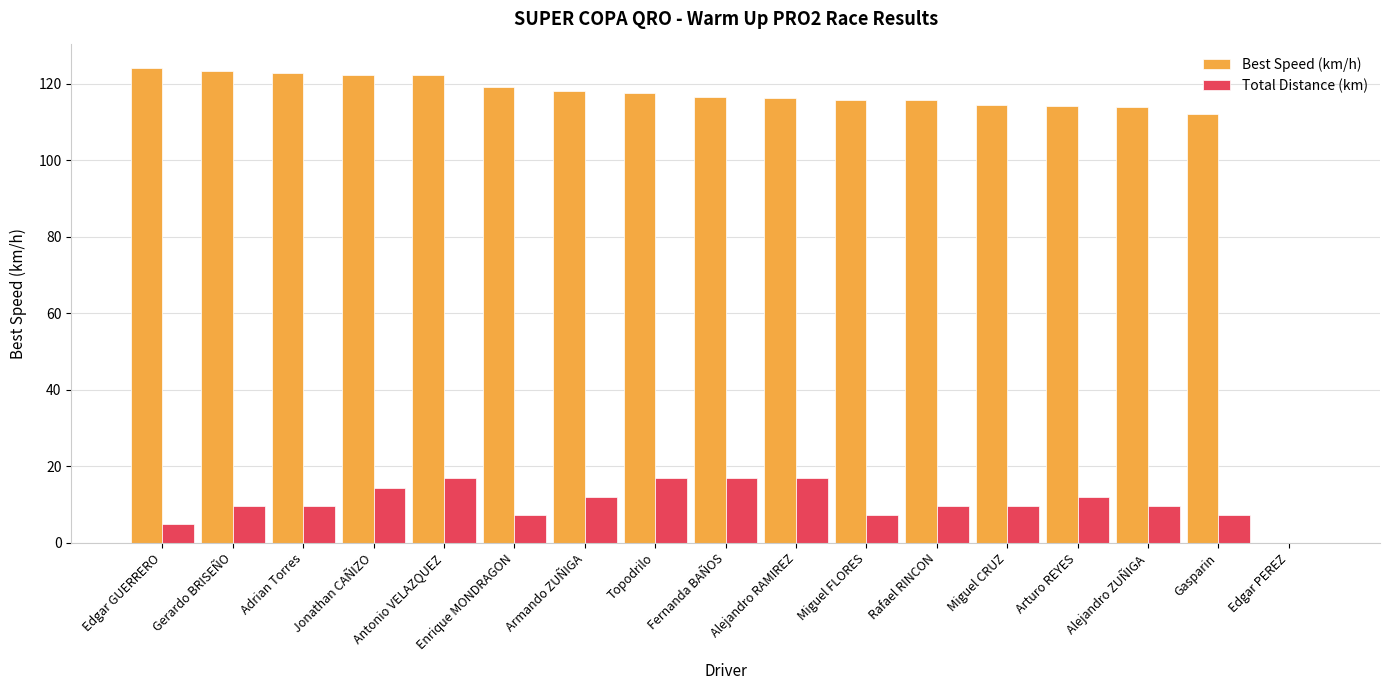

What is the sum of the Total Distance (km) values at Miguel FLORES and Miguel CRUZ?

16.8